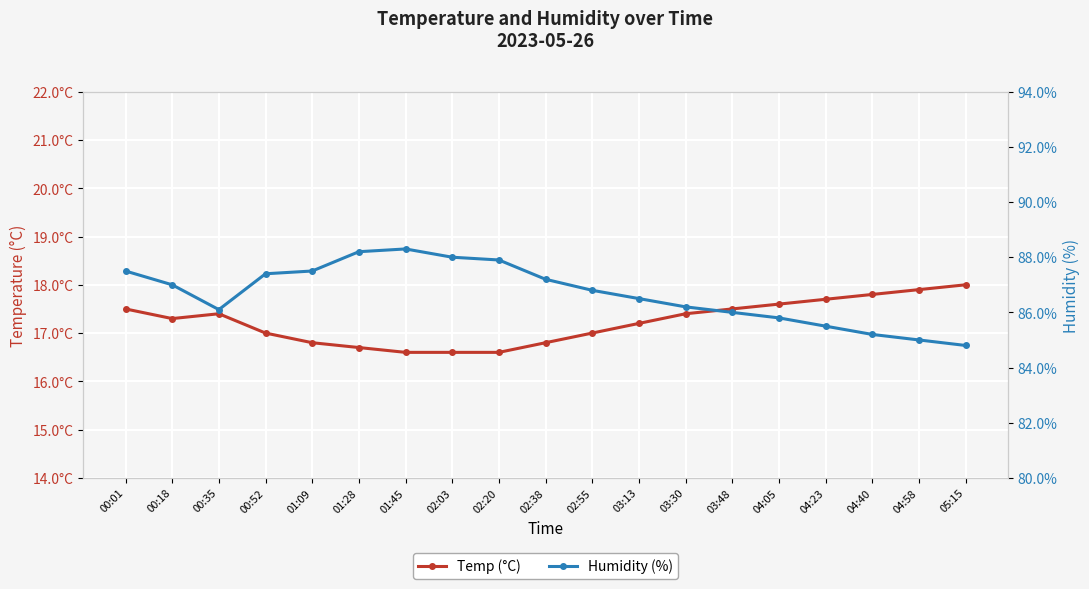

Which category has the lowest value in the Humidity (%) series?

05:15